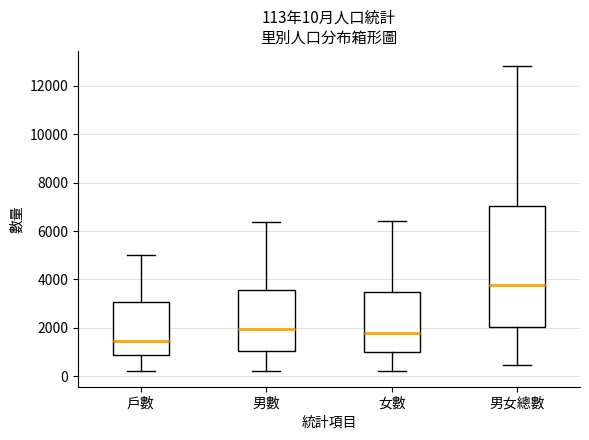

Which box has the highest median line?

男女總數